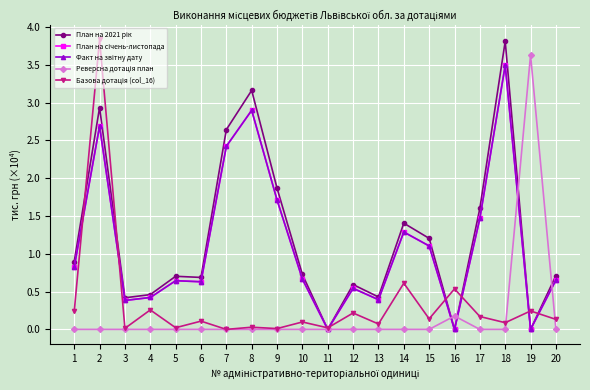

Does the chart have visible grid lines?

Yes